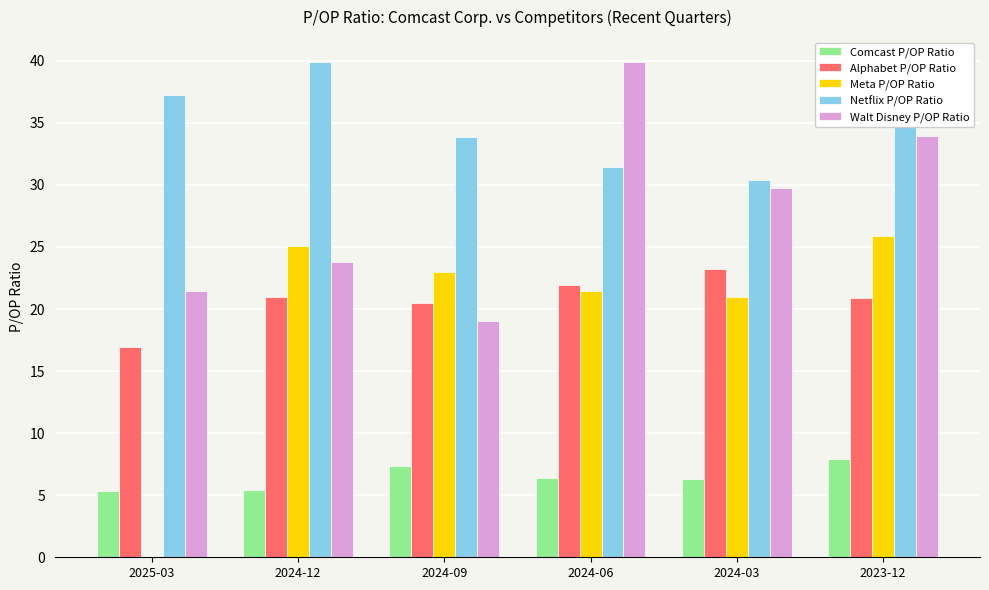

Which series has the largest total across all categories?

Netflix P/OP Ratio